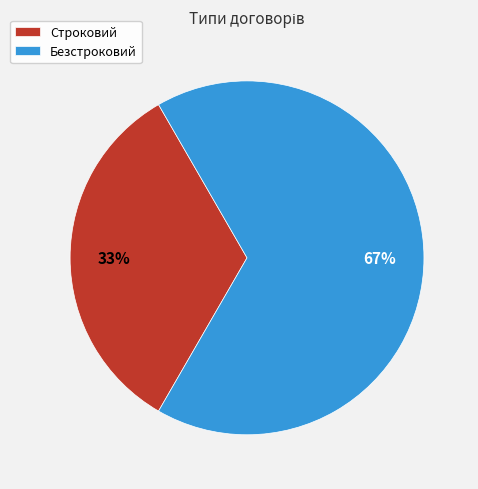

What is the smallest slice in the pie chart?

Строковий